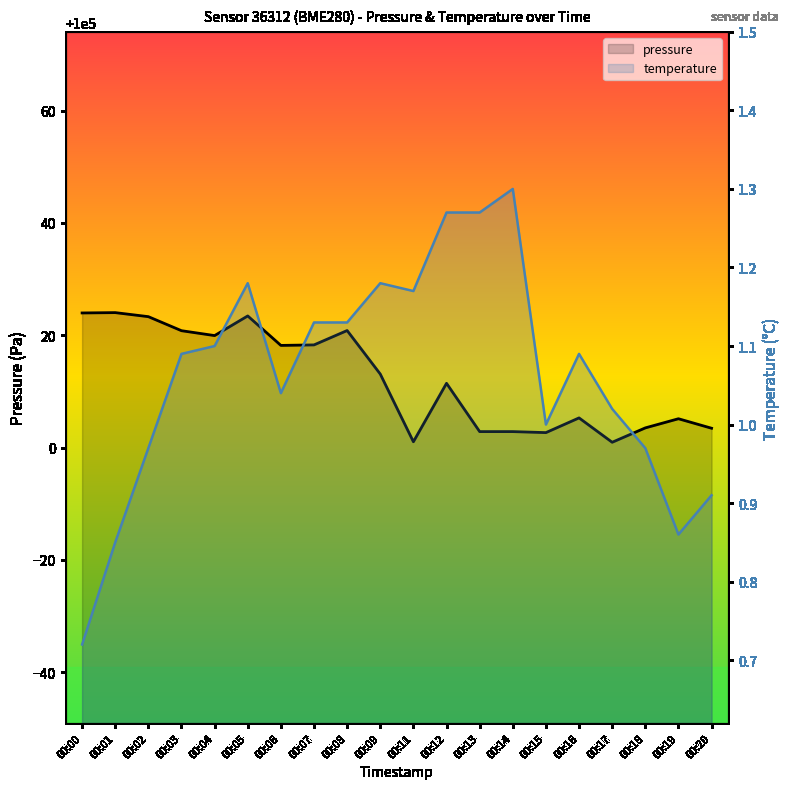

What are all the series names shown in the legend?

pressure, temperature